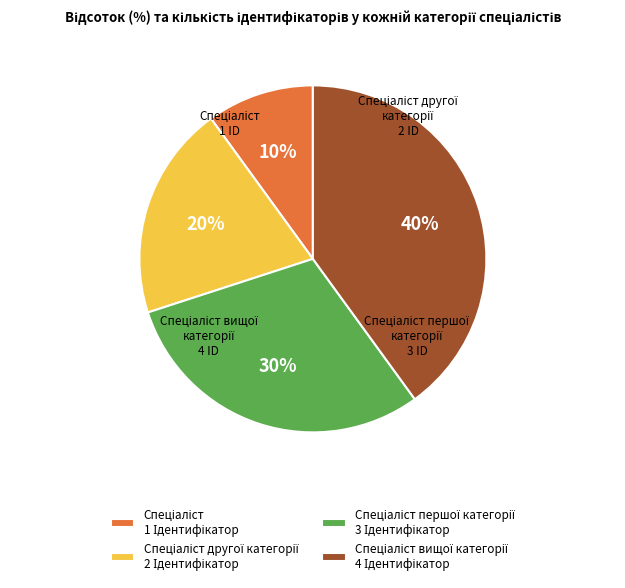

Is there any slice that represents more than half of the pie?

No